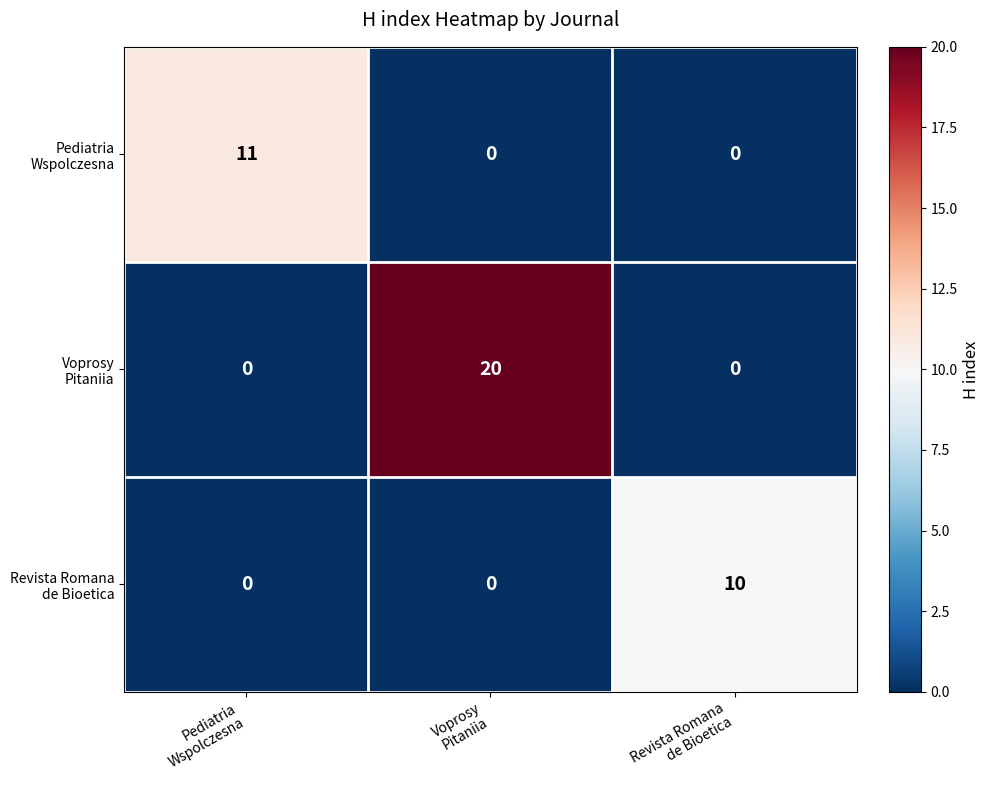

At how many categories does at least one series exceed 8?

3